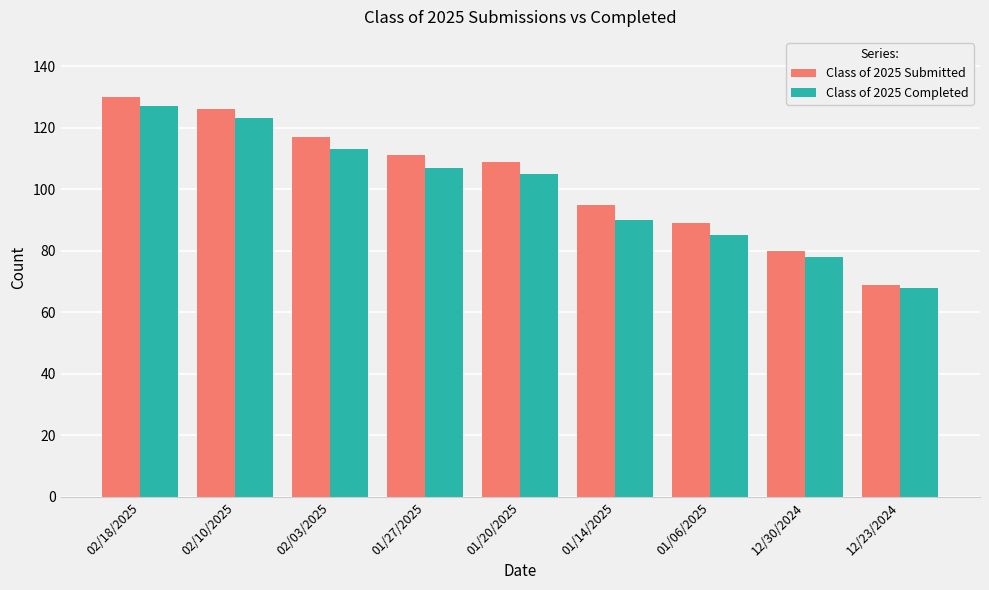

Reading left to right, transcribe all the data shown in this chart.

Class of 2025 Submitted: 02/18/2025=130	02/10/2025=126	02/03/2025=117	01/27/2025=111	01/20/2025=109	01/14/2025=95	01/06/2025=89	12/30/2024=80	12/23/2024=69
Class of 2025 Completed: 02/18/2025=127	02/10/2025=123	02/03/2025=113	01/27/2025=107	01/20/2025=105	01/14/2025=90	01/06/2025=85	12/30/2024=78	12/23/2024=68